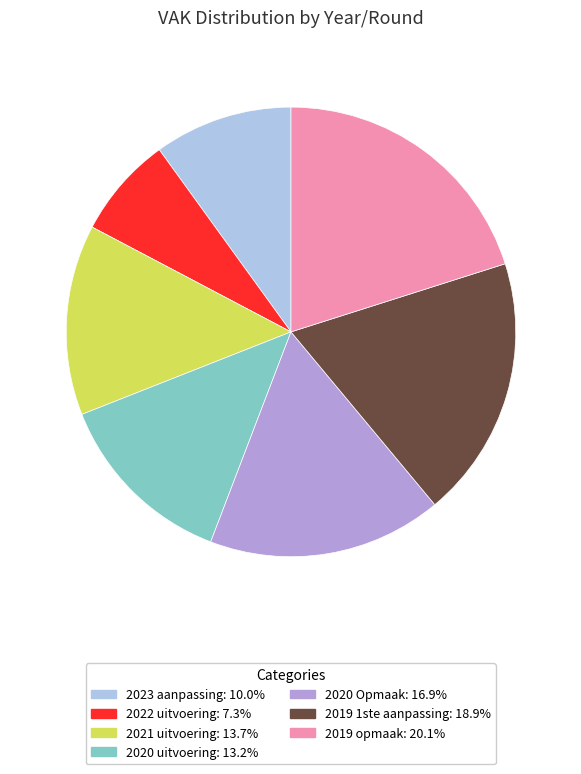

Combined, do 2019 opmaak and 2019 1ste aanpassing account for over 50%?

No